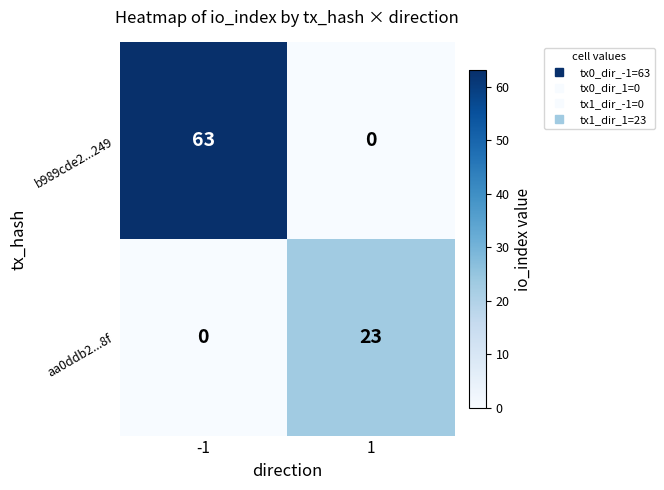

Is it true that aa0ddb2...8f equals 9 at 1?

False